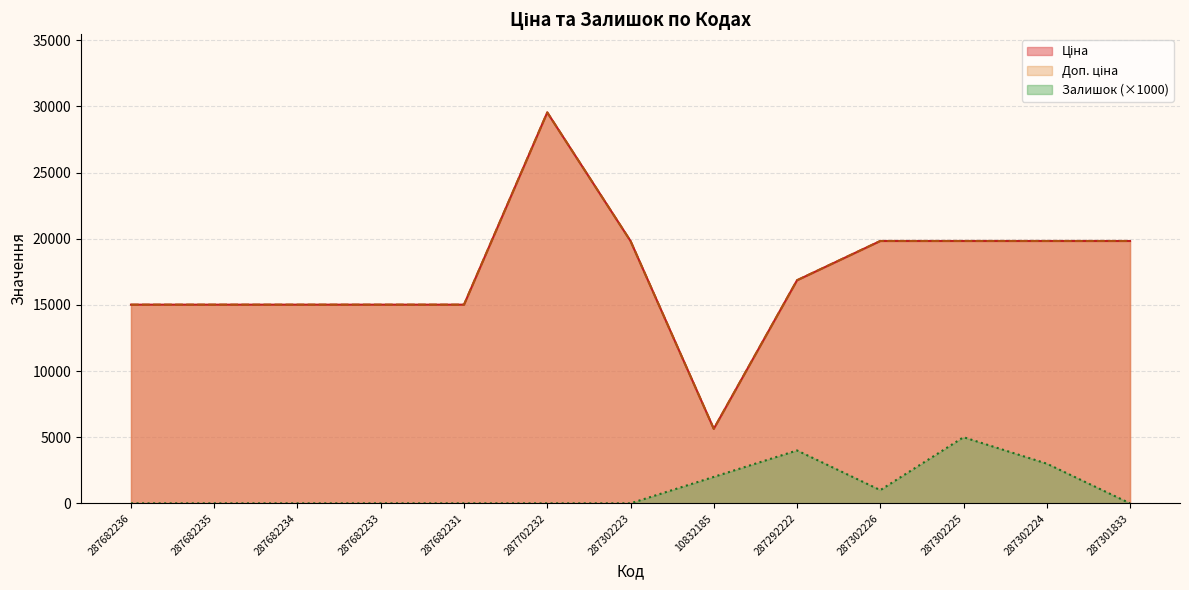

Does the chart display data point markers on the line(s)?

No